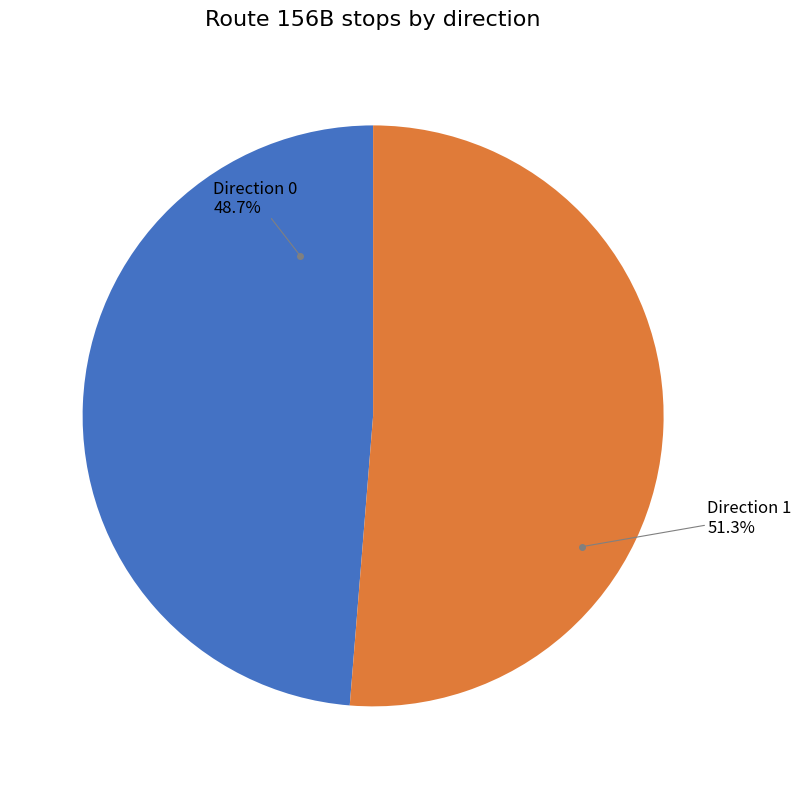

To the nearest percent, what portion does Direction 1 represent?

51%